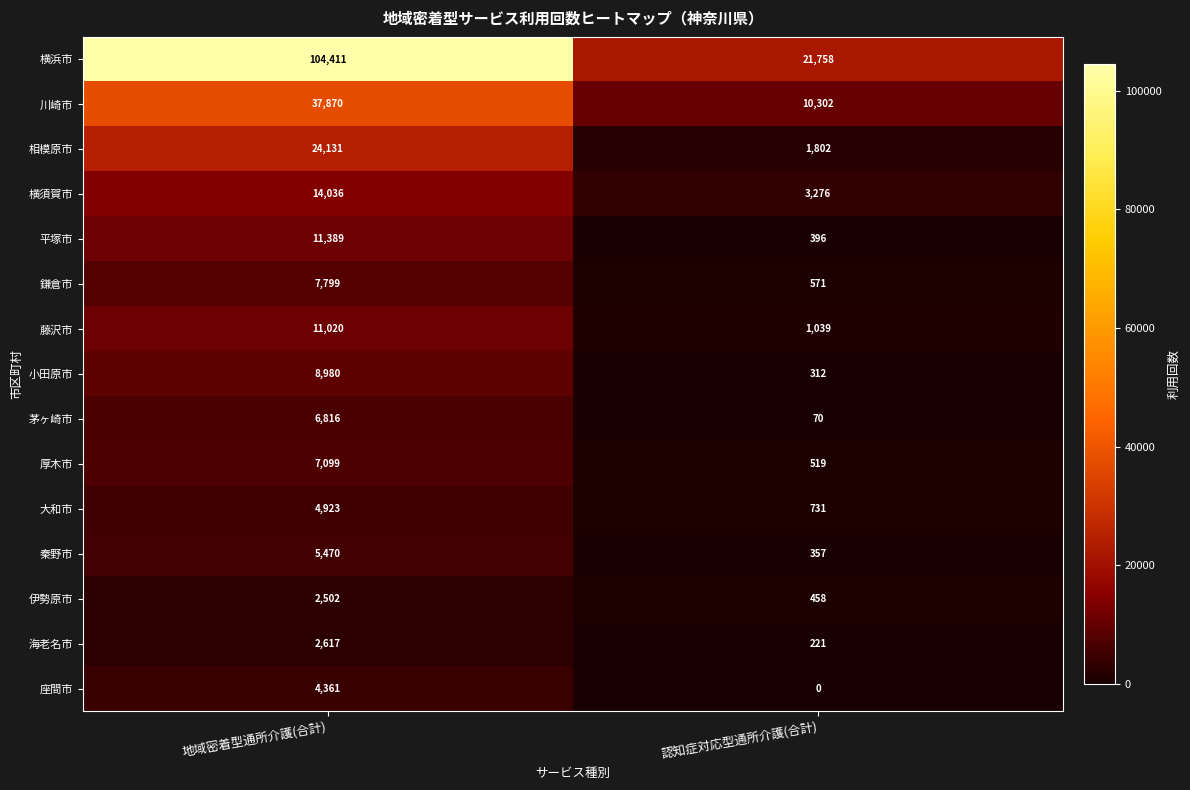

At which label is 秦野市 closest to 2913?

認知症対応型通所介護(合計)